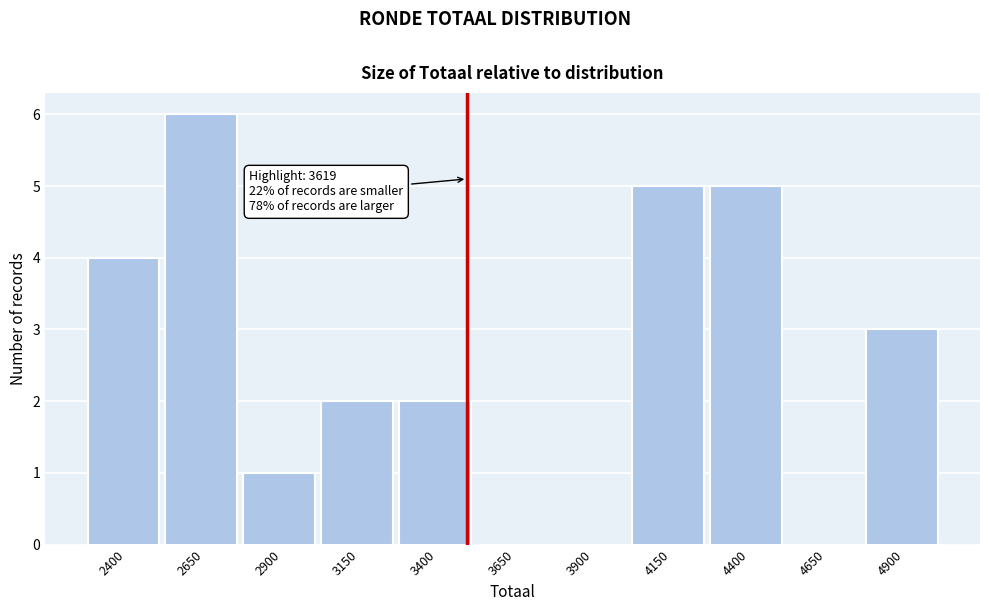

Reading right to left, list all the values displayed in this chart.

4900=3	4650=0	4400=5	4150=5	3900=0	3650=0	3400=2	3150=2	2900=1	2650=6	2400=4